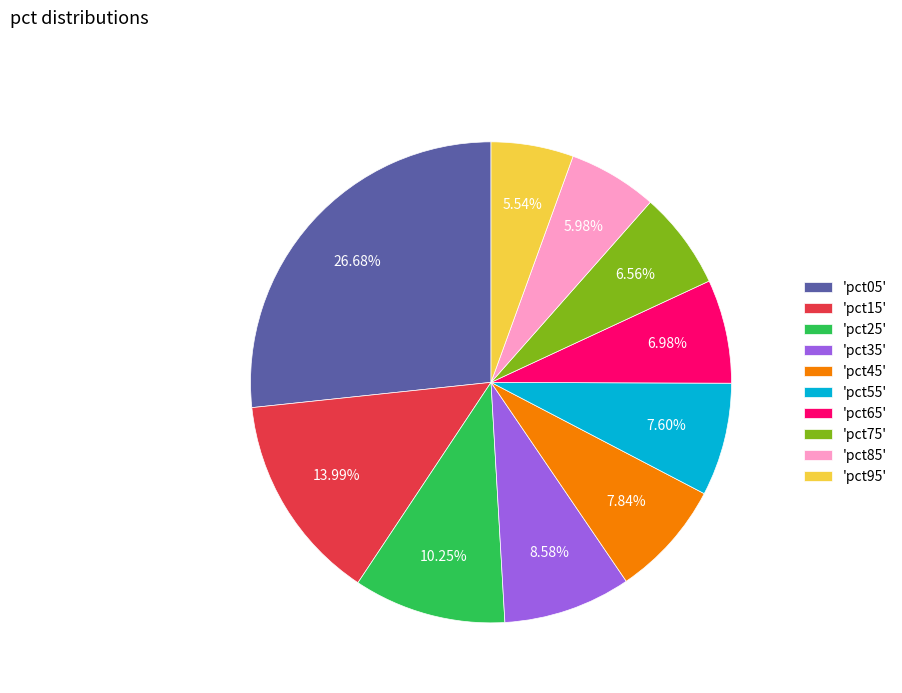

Is 'pct25' the majority of the pie?

No